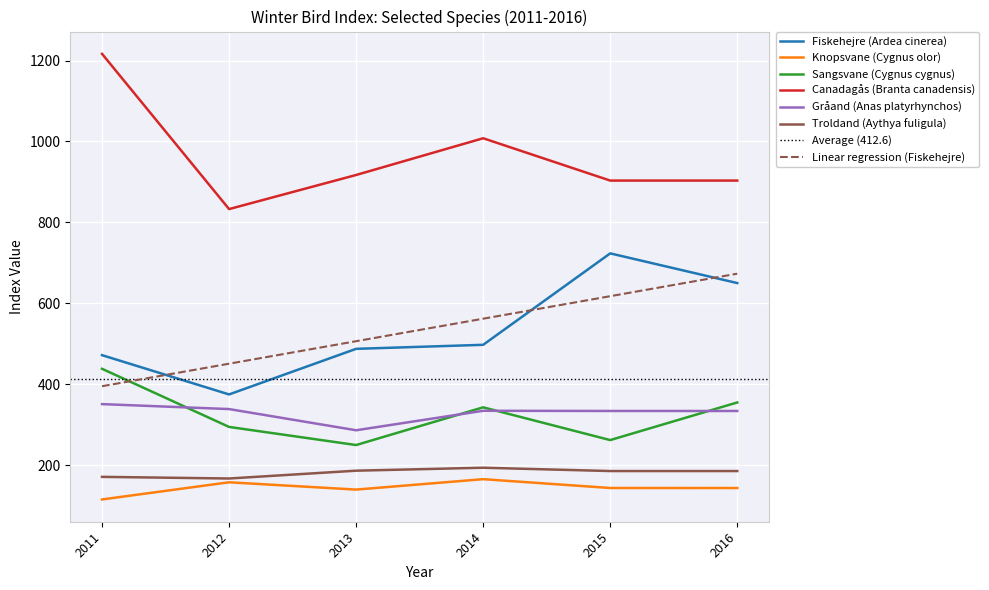

Which label corresponds to the smallest value in the chart?

2011